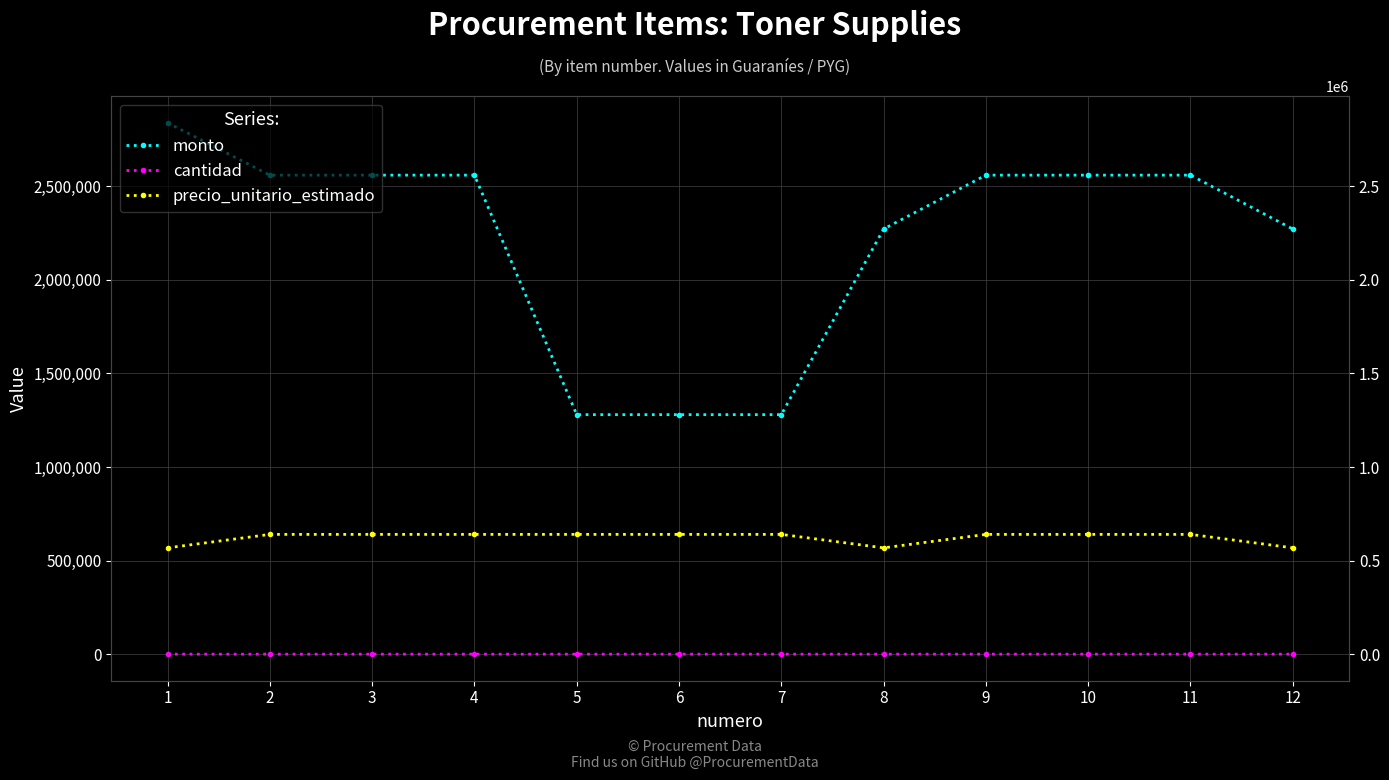

Count the number of data series in this chart.

3